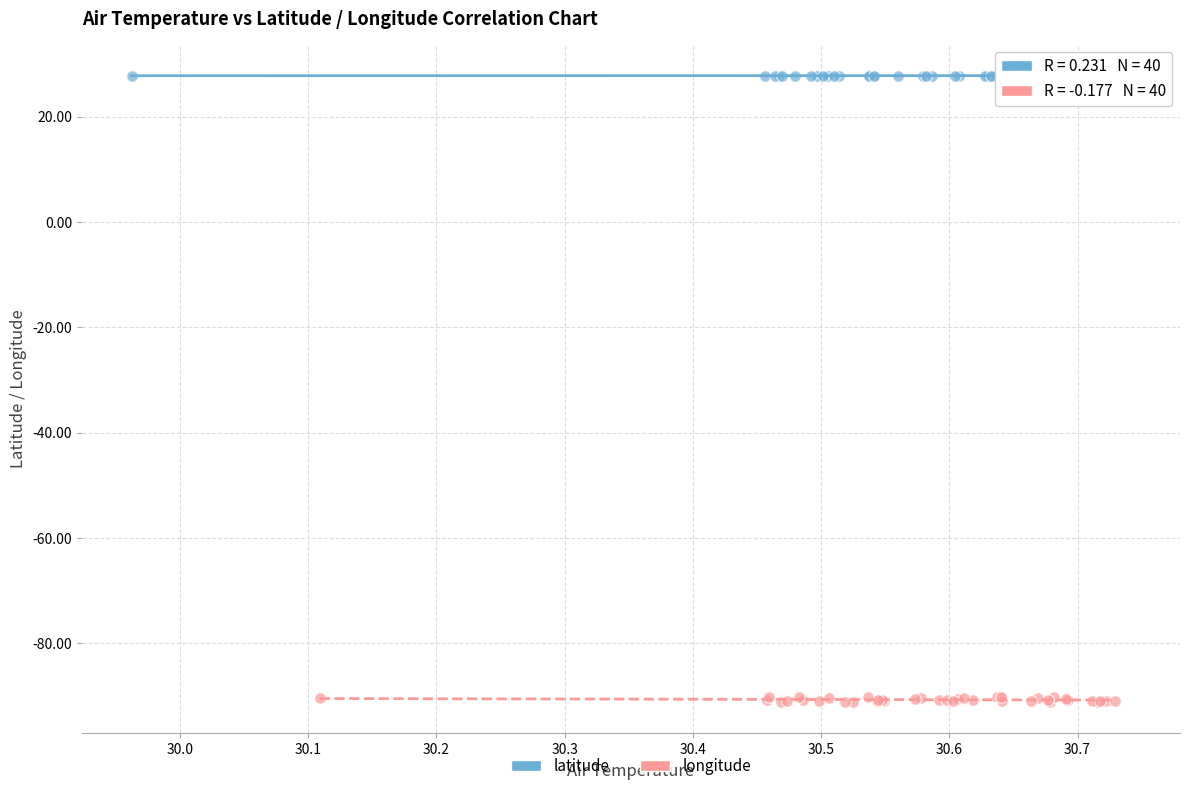

Which series has the widest spread of Y values?

longitude